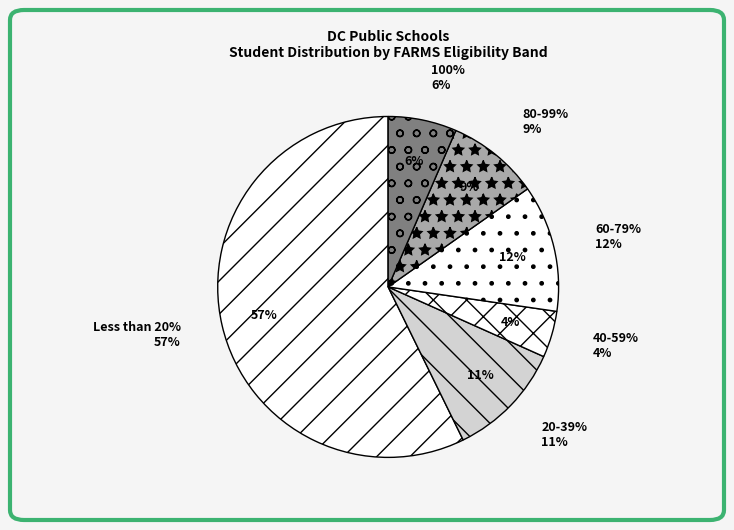

Is the sum of Less than 20% and 80-99% greater than half?

Yes